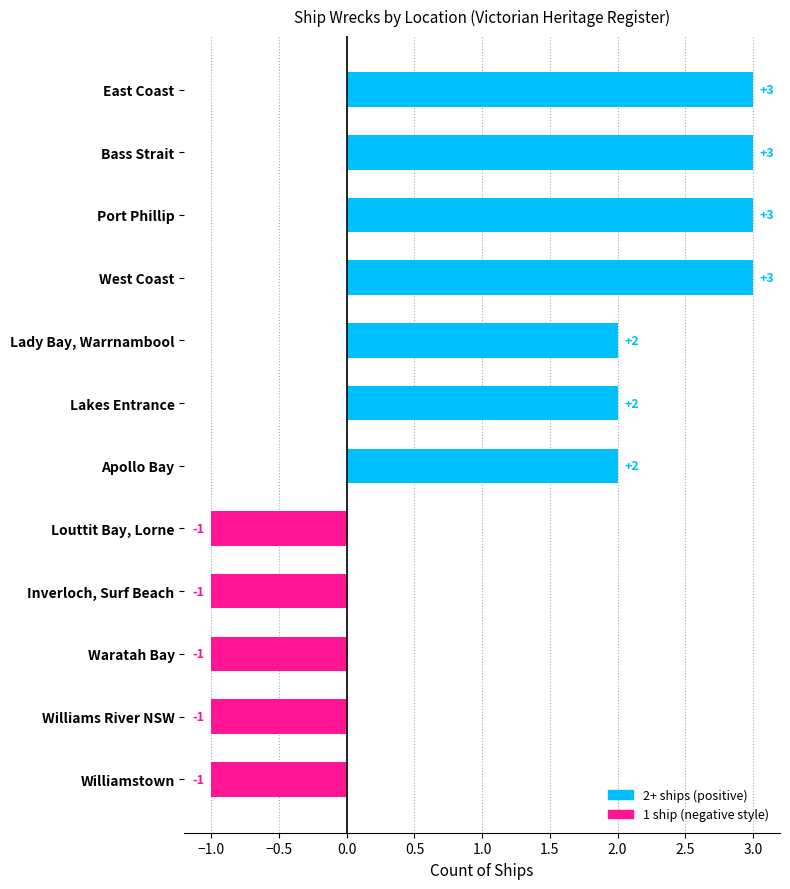

What is the ratio of the value at Bass Strait to the value at Lady Bay, Warrnambool?

1.5